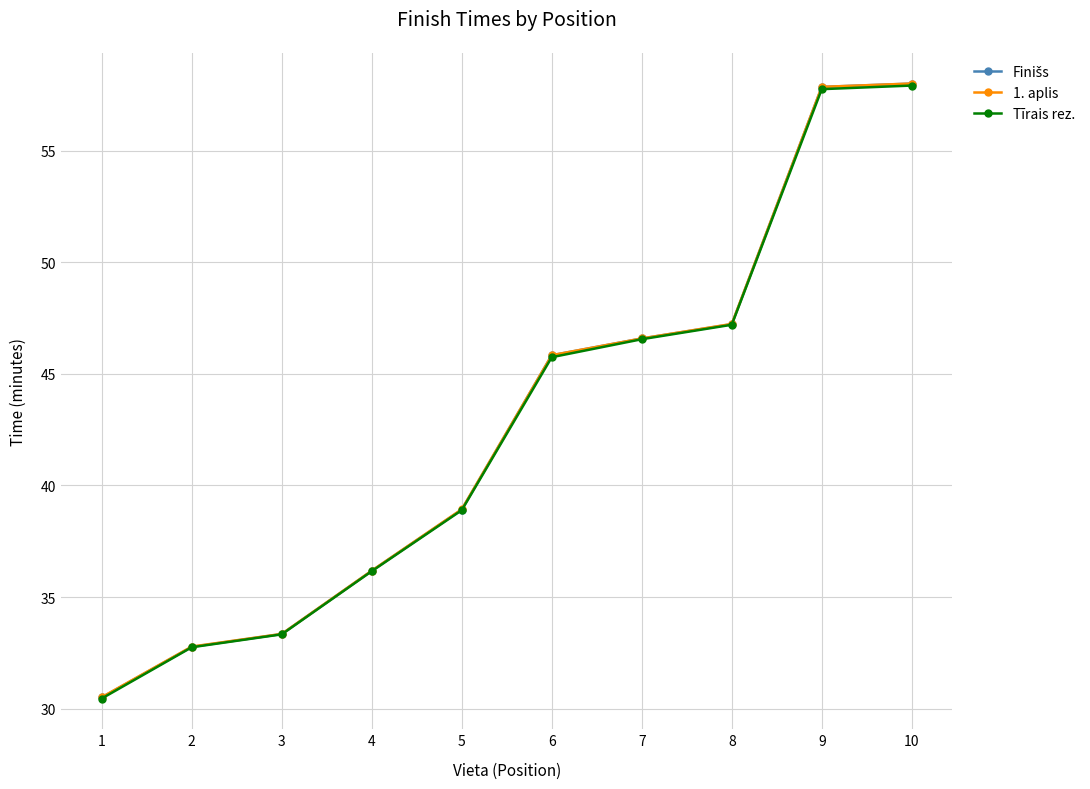

Is this an area chart (filled region under the line)?

No